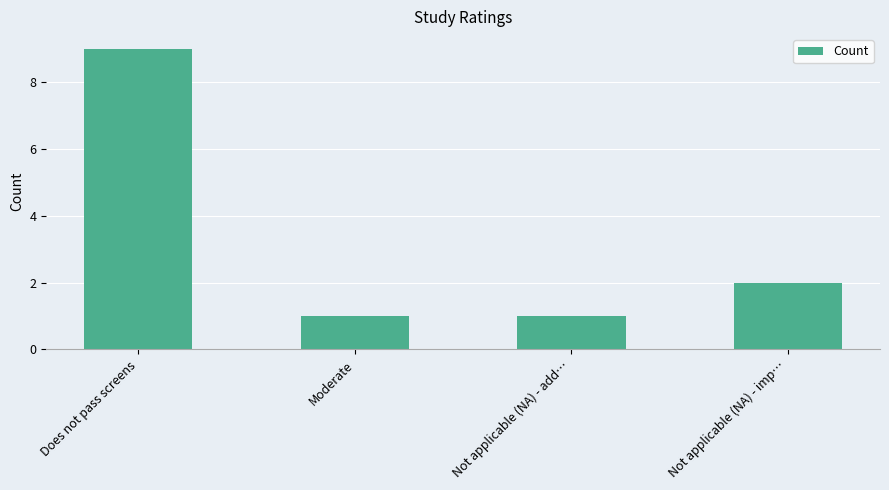

What is the difference between the maximum and second lowest values?

8